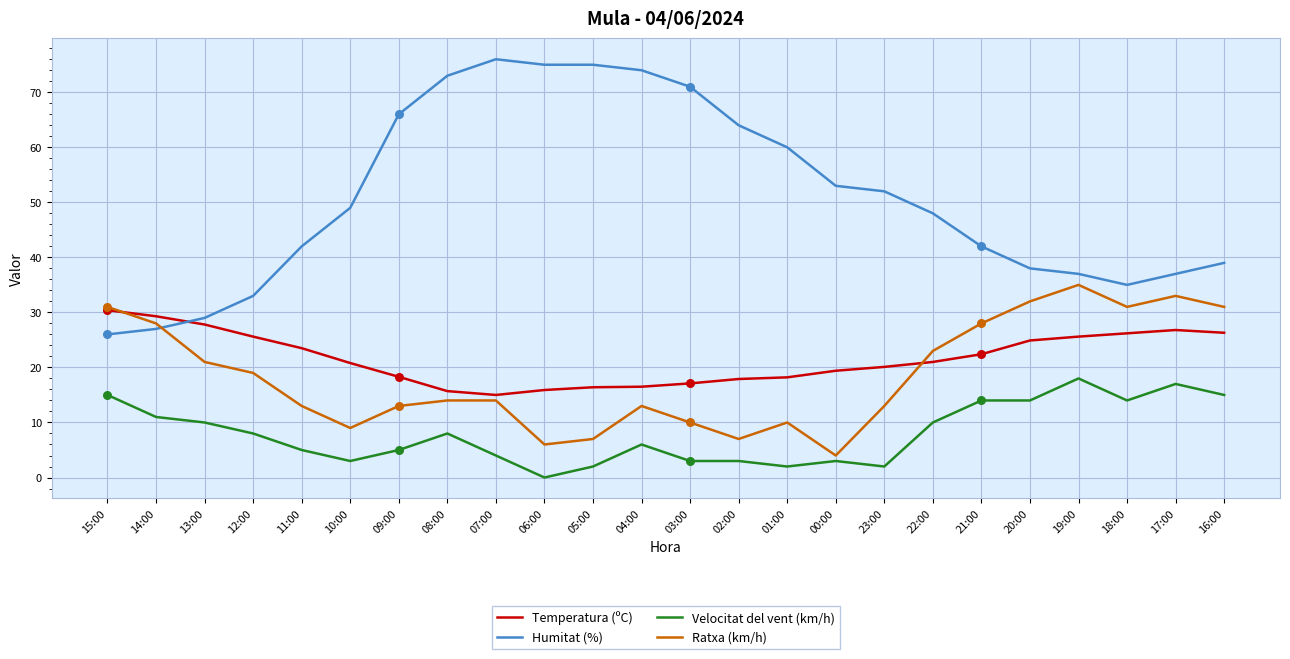

What are all the series names shown in the legend?

Temperatura (ºC), Humitat (%), Velocitat del vent (km/h), Ratxa (km/h)